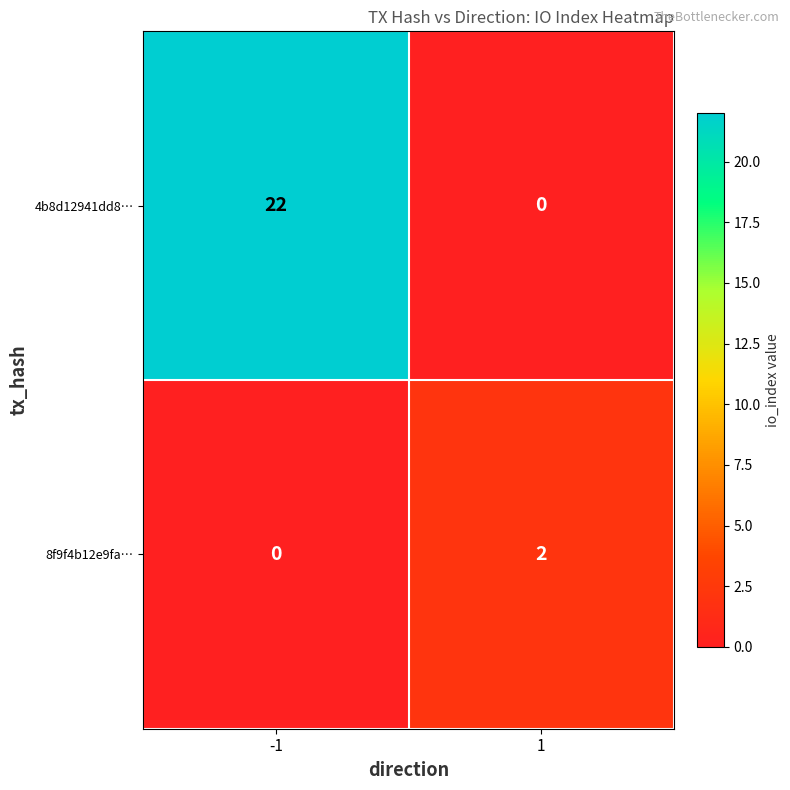

What is the sum of the 4b8d12941dd8… values at -1 and 1?

22